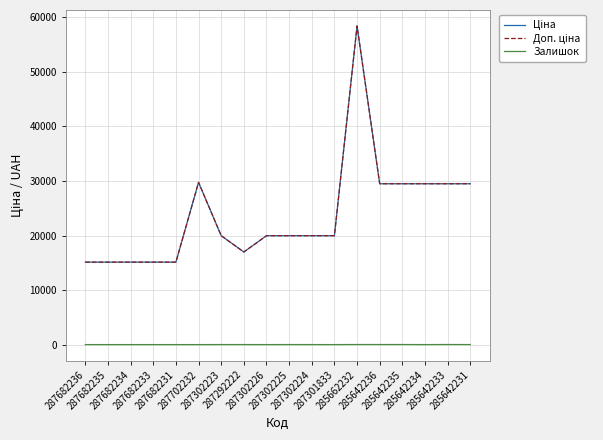

What is the label of the 9th point from the right?

287302225